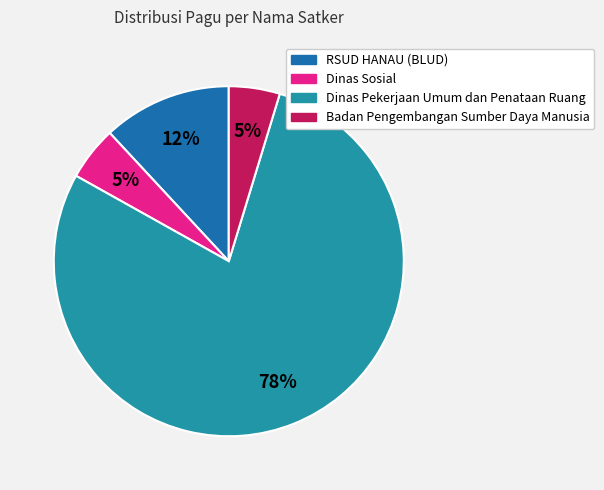

How many slices are in this pie chart?

4